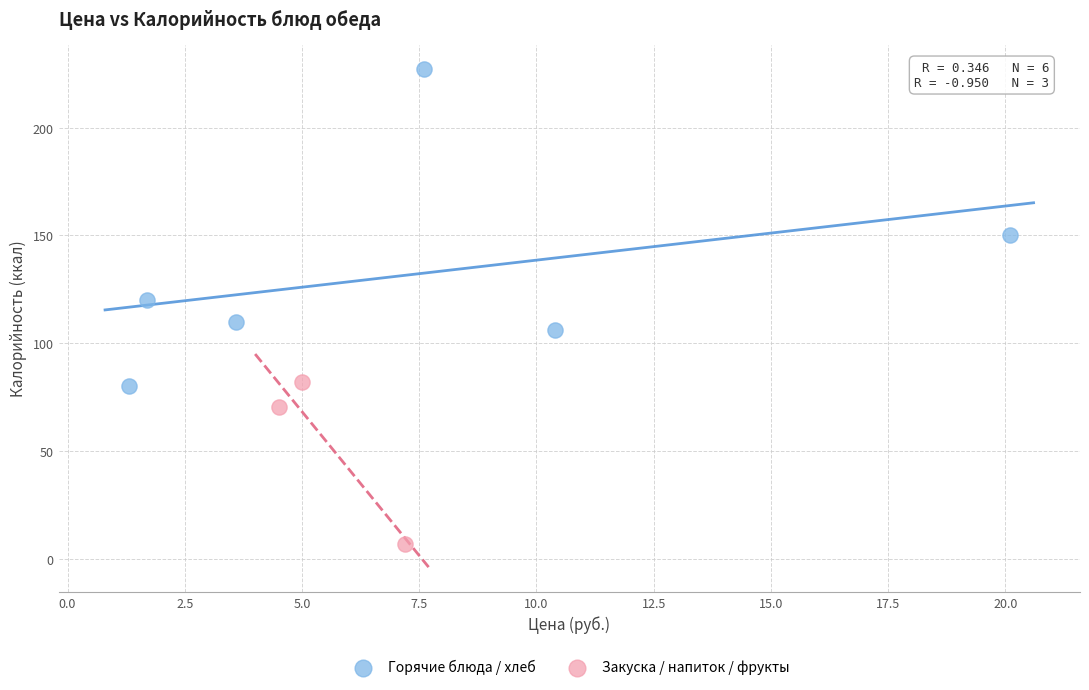

Which series reaches the maximum Y coordinate?

Горячие блюда / хлеб